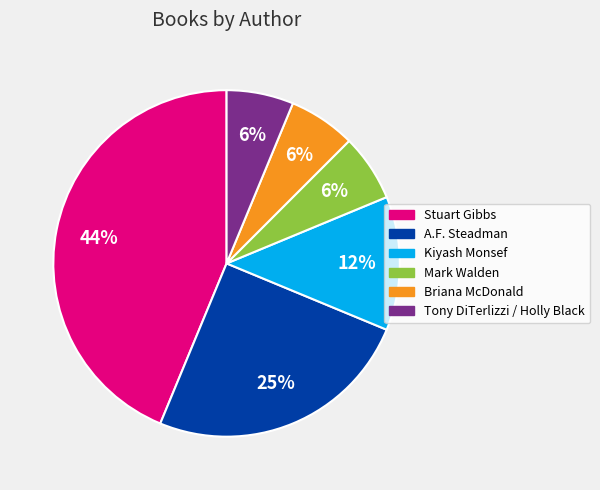

Combined, do A.F. Steadman and Stuart Gibbs account for over 50%?

Yes